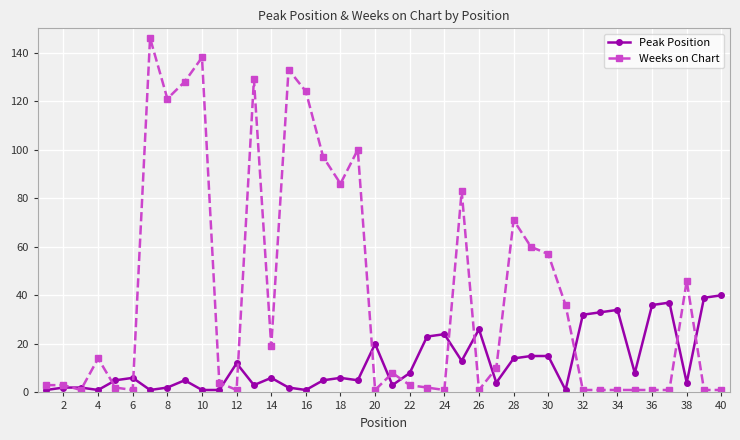

What is the minimum value for Peak Position?

1